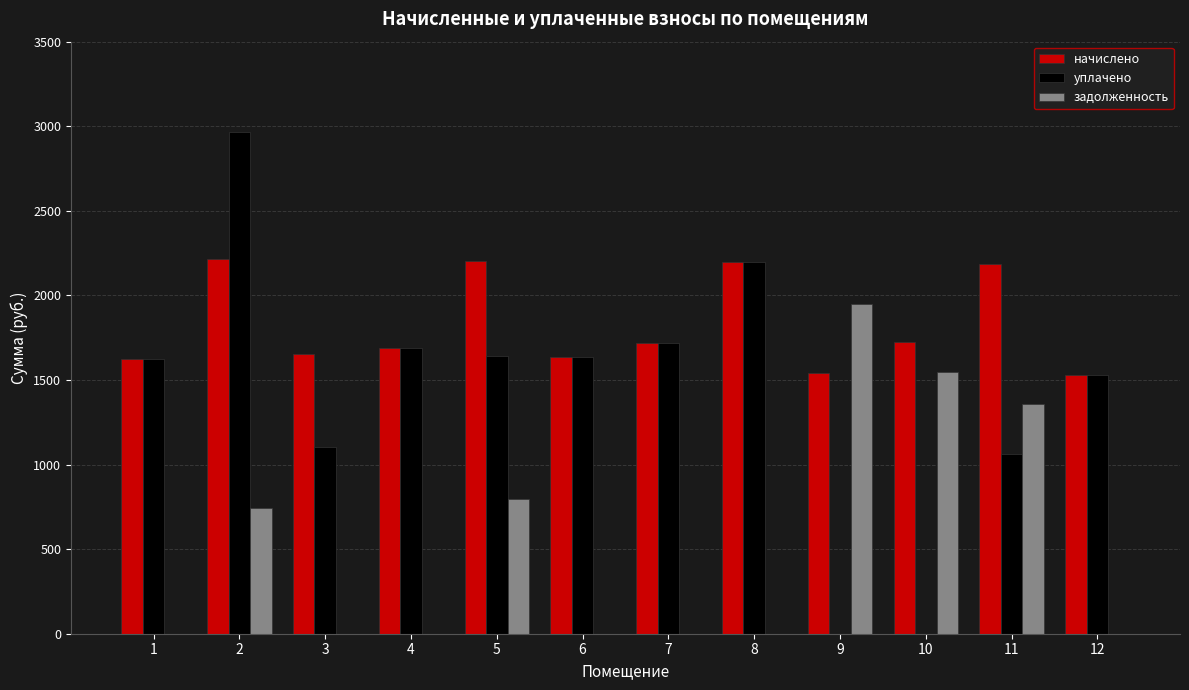

Is it true that задолженность equals 2499.5 at 10?

False